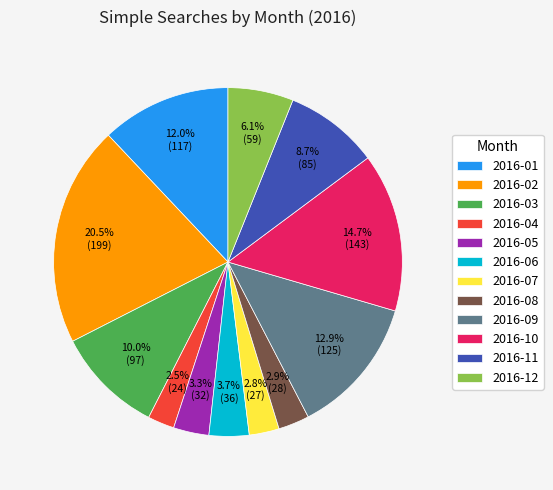

Is it true that 2016-01 is 26% of the pie?

False